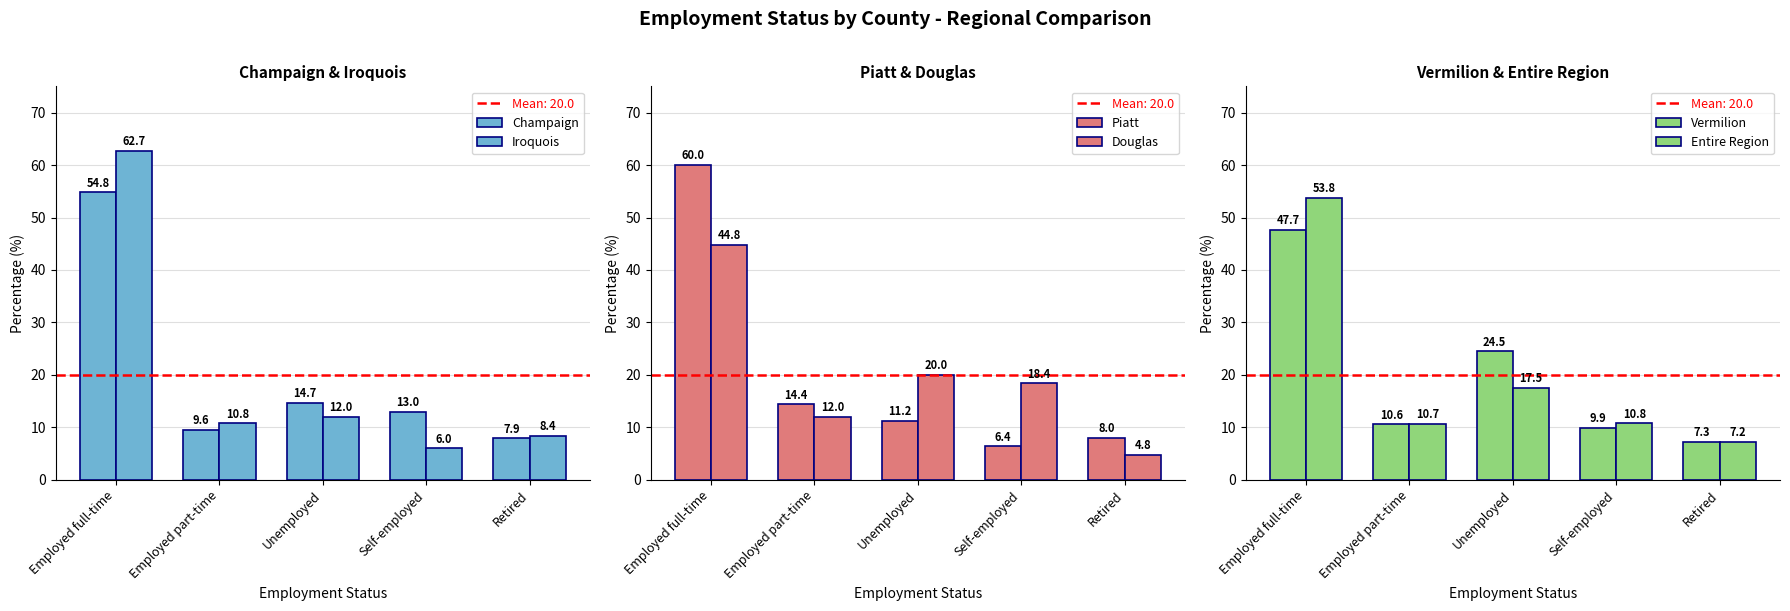

What is the difference between the Vermilion values at Self-employed and Employed part-time?

0.7